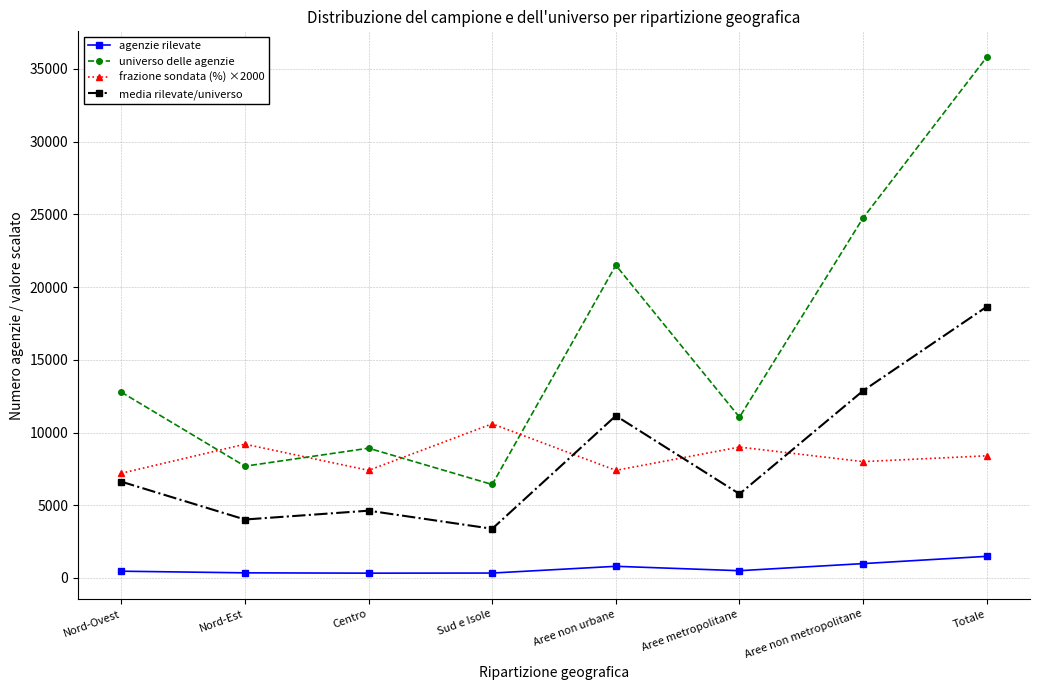

What is the difference between the highest and lowest values at Aree non urbane?

20702.0